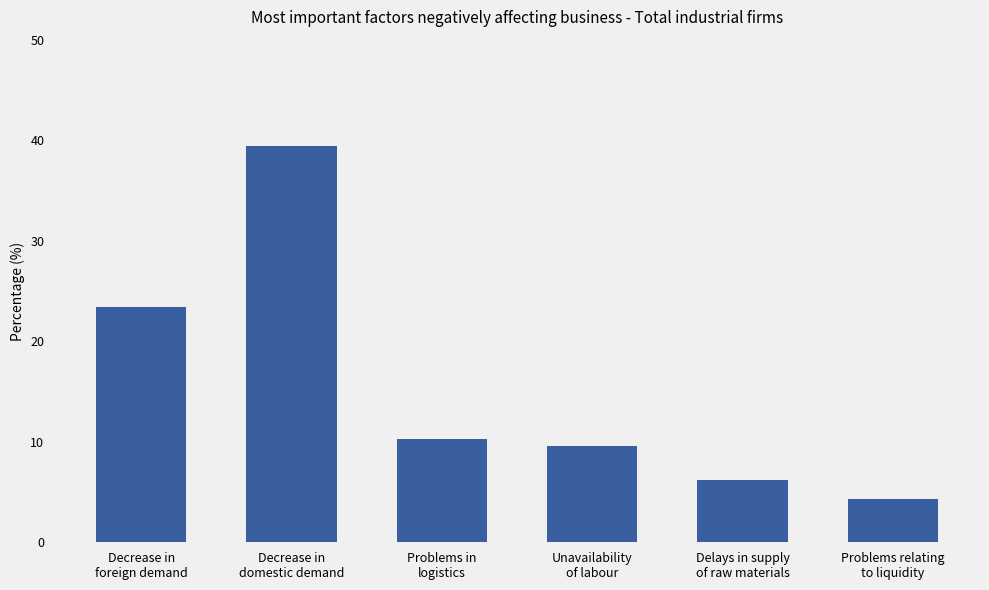

Rank the categories by value from lowest to highest.

Problems relating
to liquidity, Delays in supply
of raw materials, Unavailability
of labour, Problems in
logistics, Decrease in
foreign demand, Decrease in
domestic demand